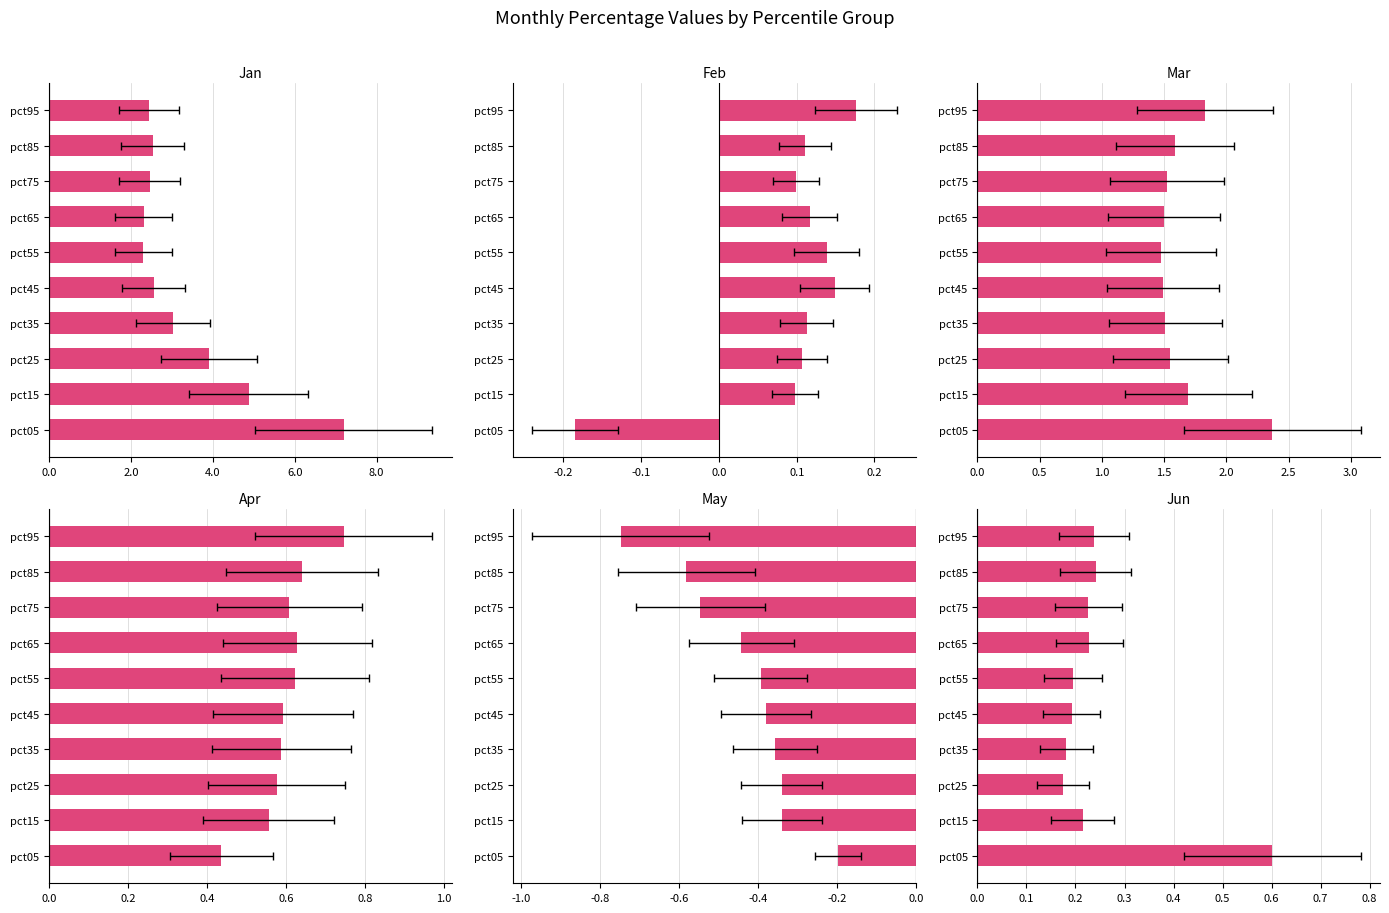

At how many categories does at least one series exceed 0?

10